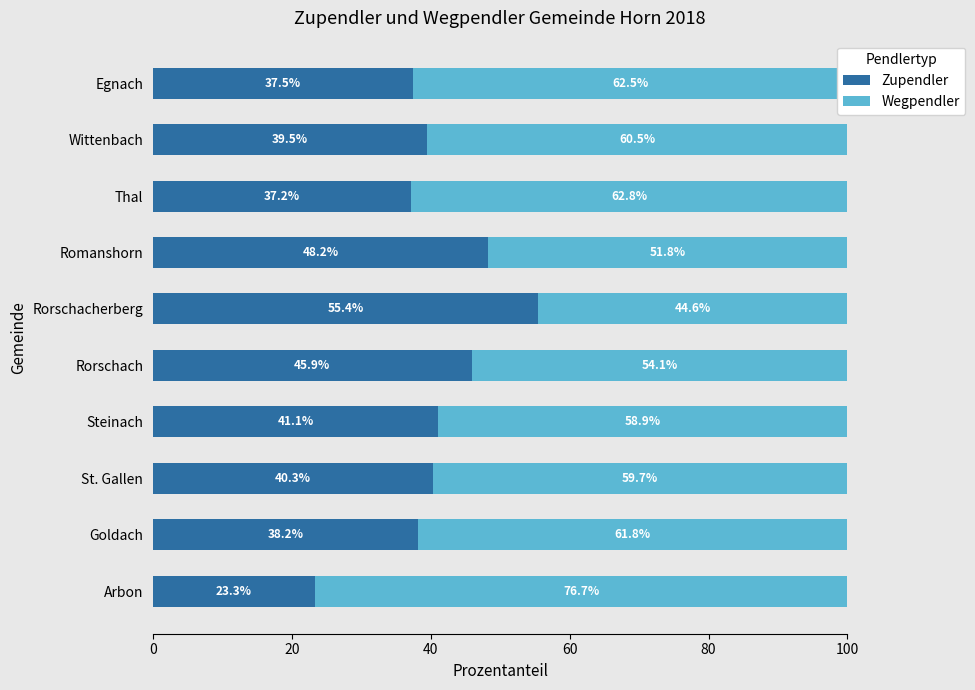

What is the total value across all series at Arbon?

100.0